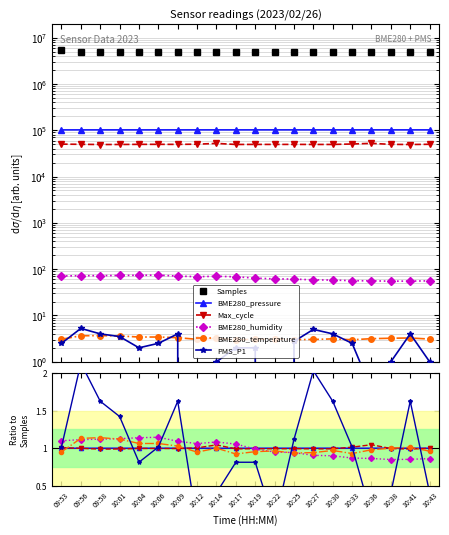

True or false: Samples and BME280_pressure intersect in this chart.

False